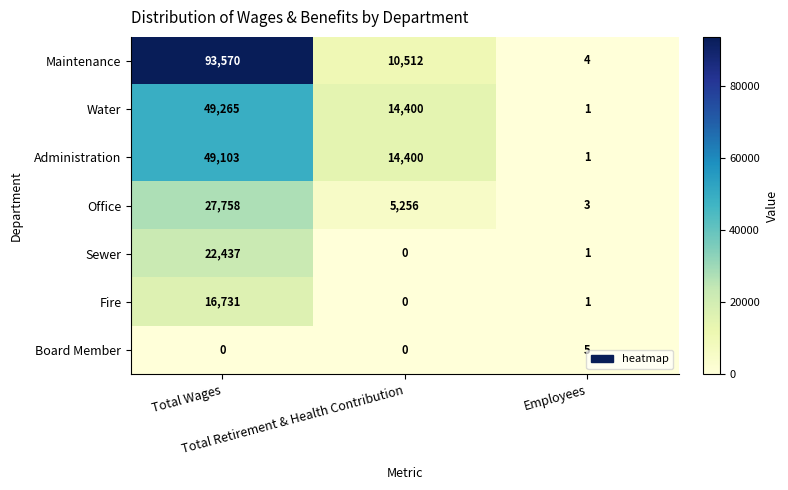

What is the difference between the maximum and second lowest values in the Water series?

34865